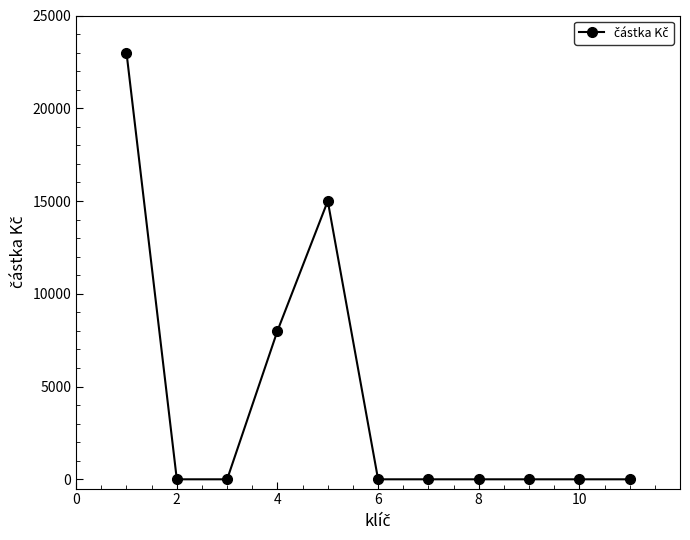

Reading left to right, transcribe all the data shown in this chart.

23000	0	0	8000	15000	0	0	0	0	0	0